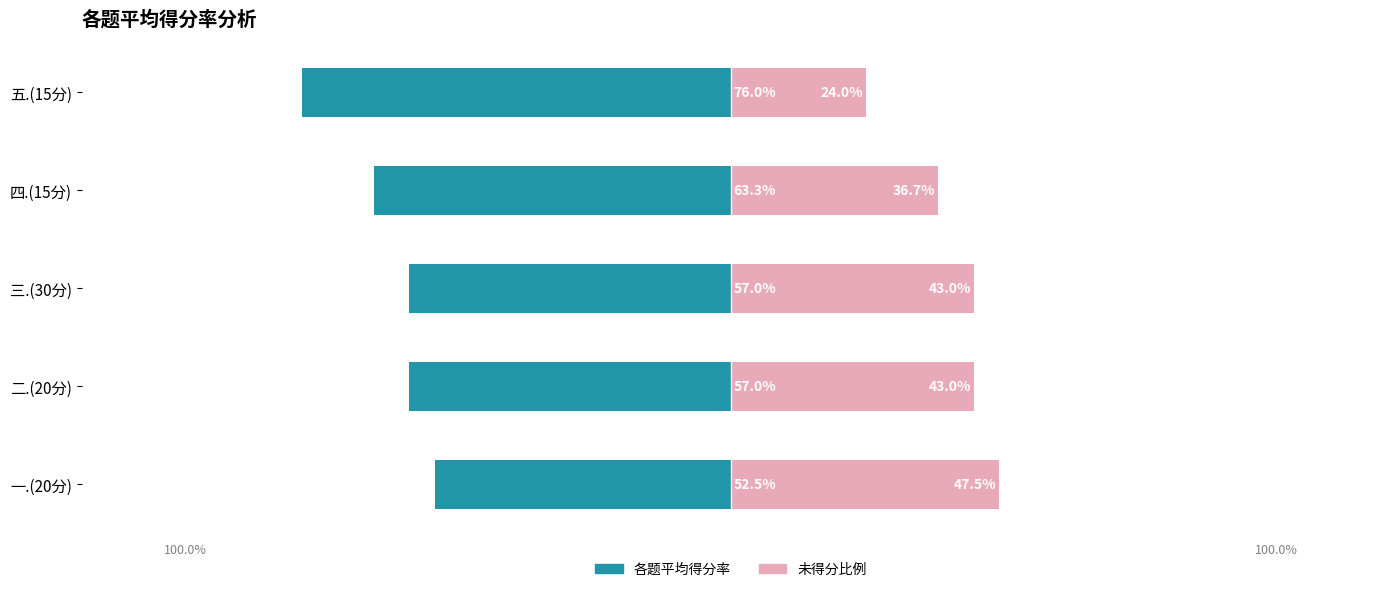

How many bars are there in total?

10